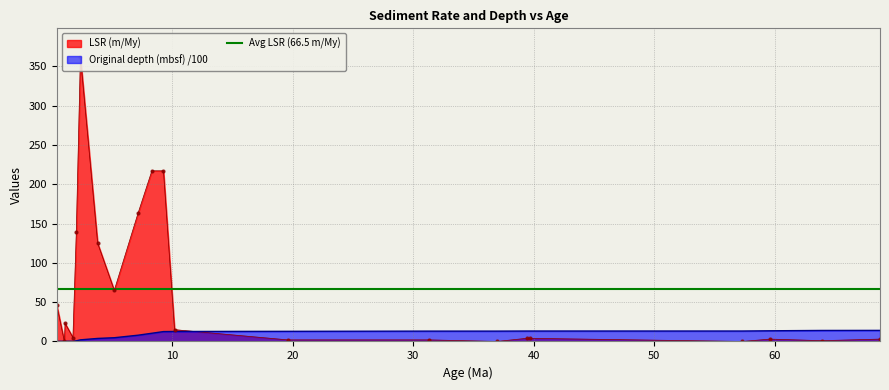

What is the value of the Original depth (mbsf) point at the 17th from the left?

13.3